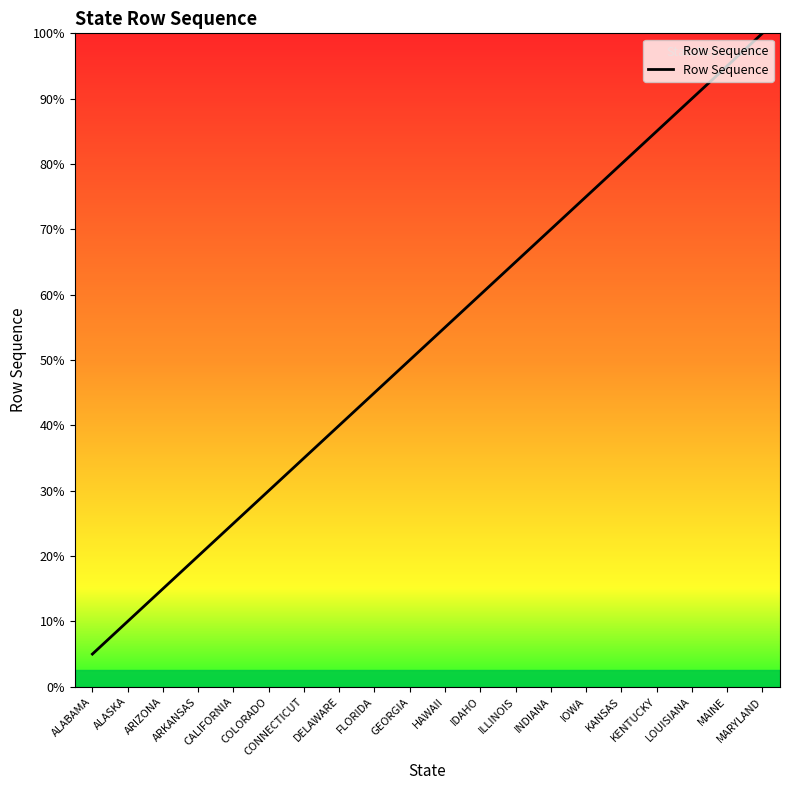

Does the chart have visible grid lines?

No